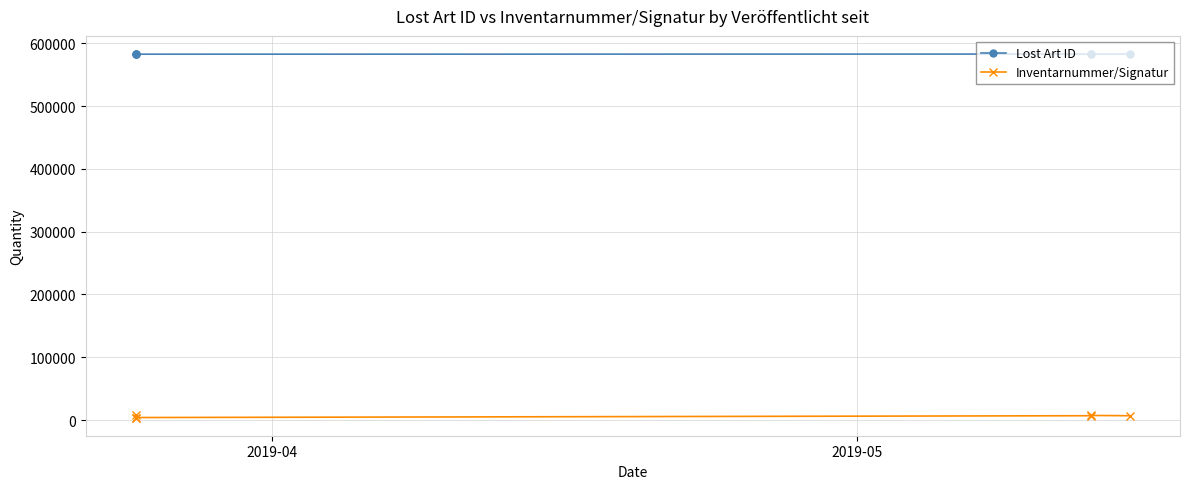

True or false: Lost Art ID has a value of 582842 at 2019-04.

True